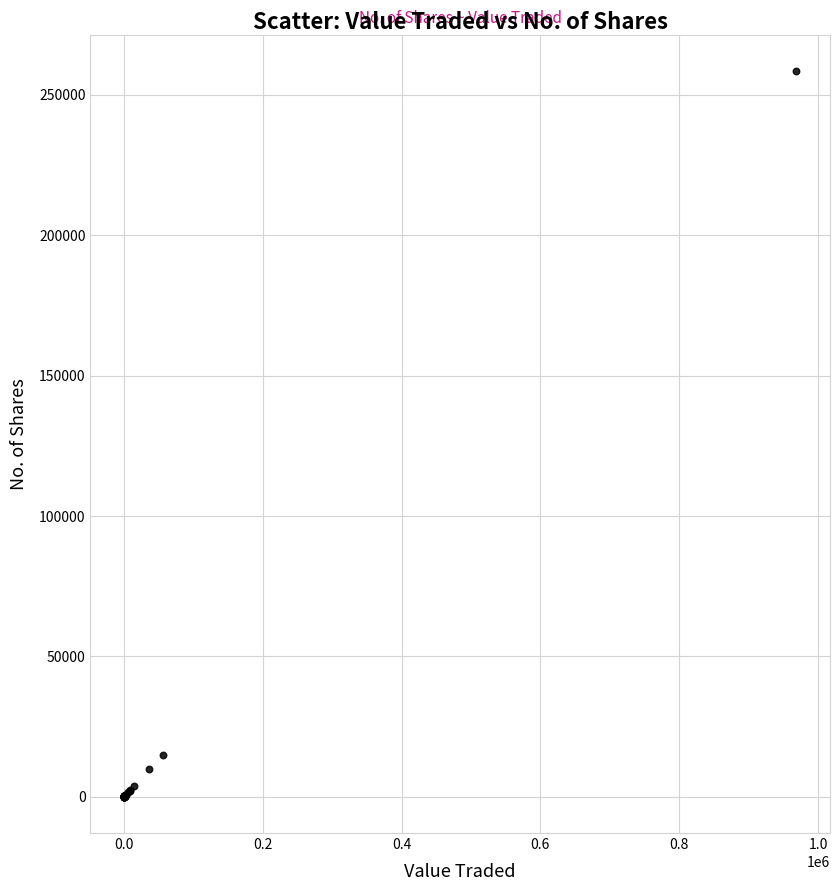

What Y value in the scatter plot is closest to 129229?

15000